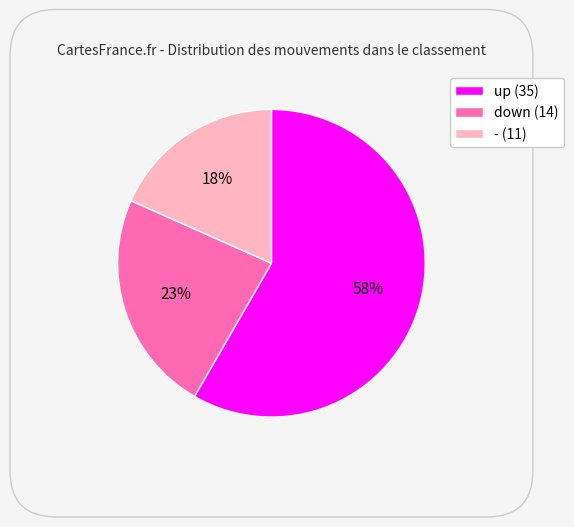

Is there a majority slice in this chart?

Yes